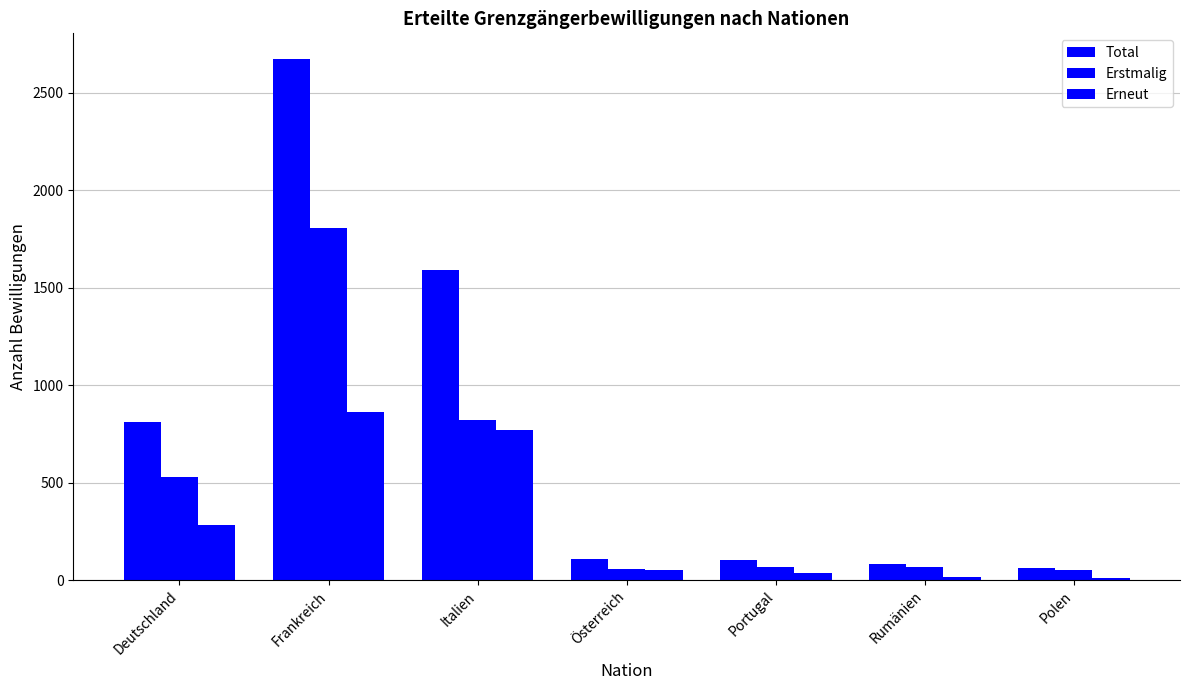

True or false: Total has a value of 114 at Rumänien.

False